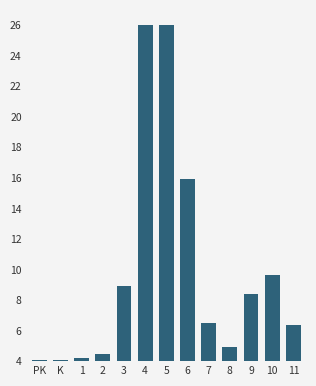

How many bars are there in total?

13